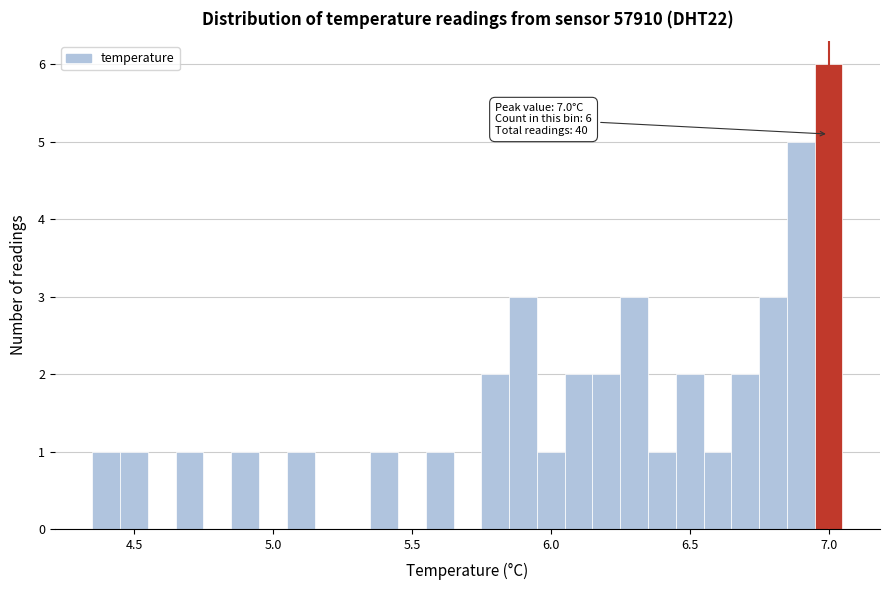

Read against the x-axis, roughly where is the centre of the tallest bar?

7.00